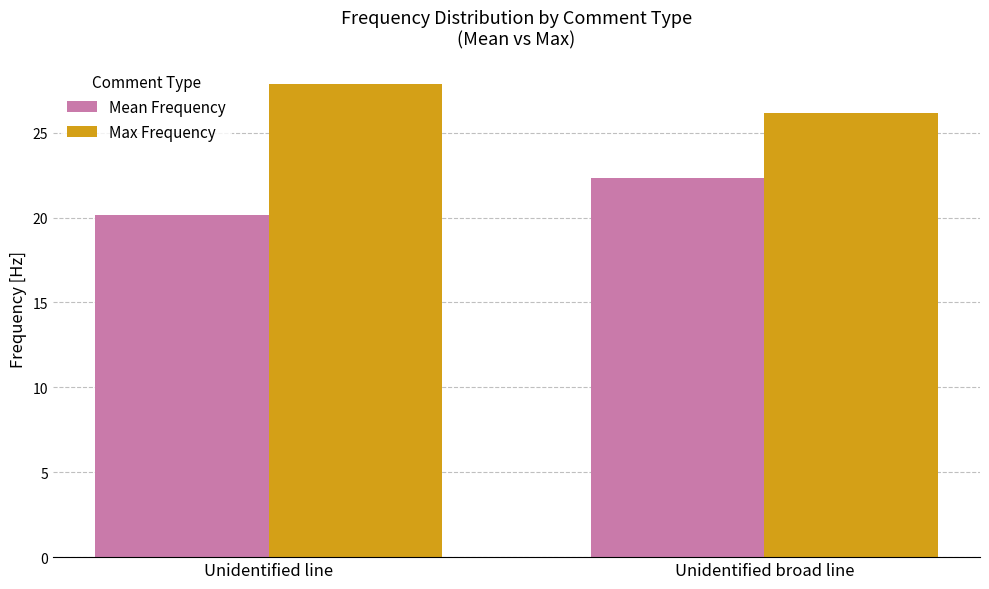

What are all the series names shown in the legend?

Mean Frequency, Max Frequency